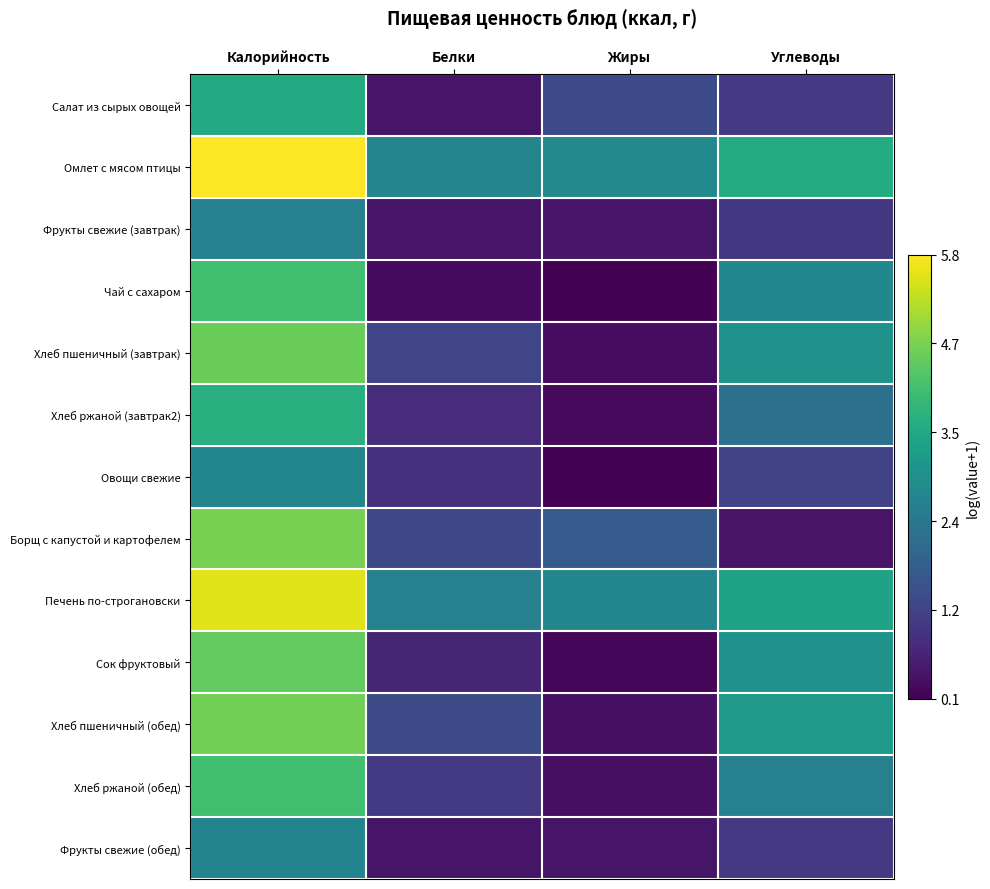

Between Жиры and Углеводы, which series saw the biggest shift?

Сок фруктовый